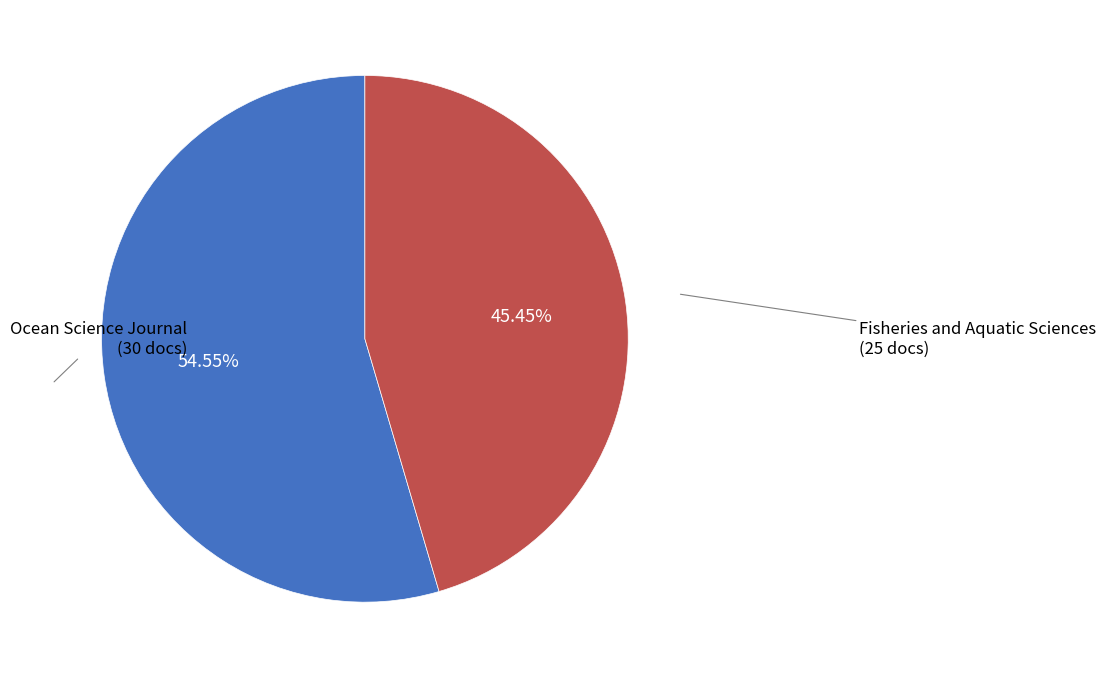

Is there a majority slice in this chart?

Yes